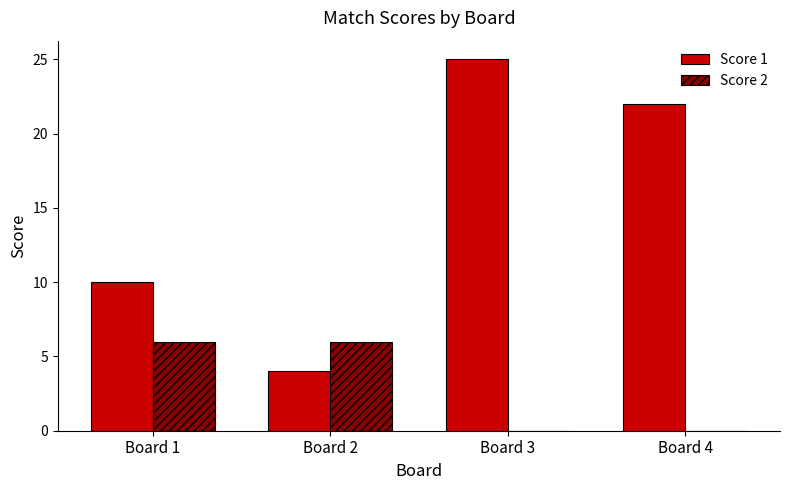

At which category does the chart reach its peak across all series?

Board 3